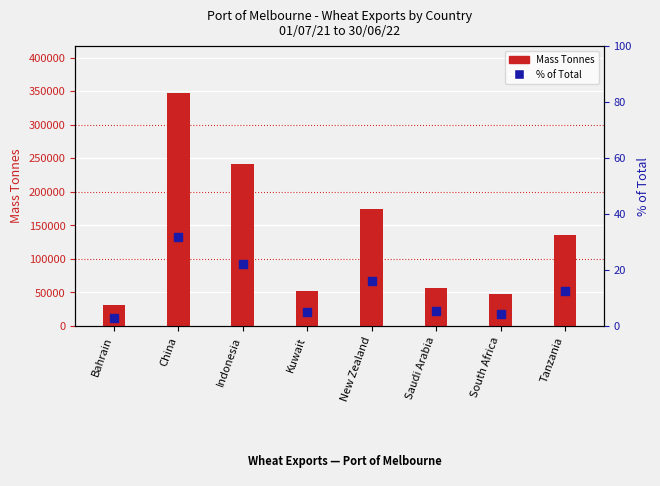

Which series has the largest Y range (max minus min)?

Mass Tonnes